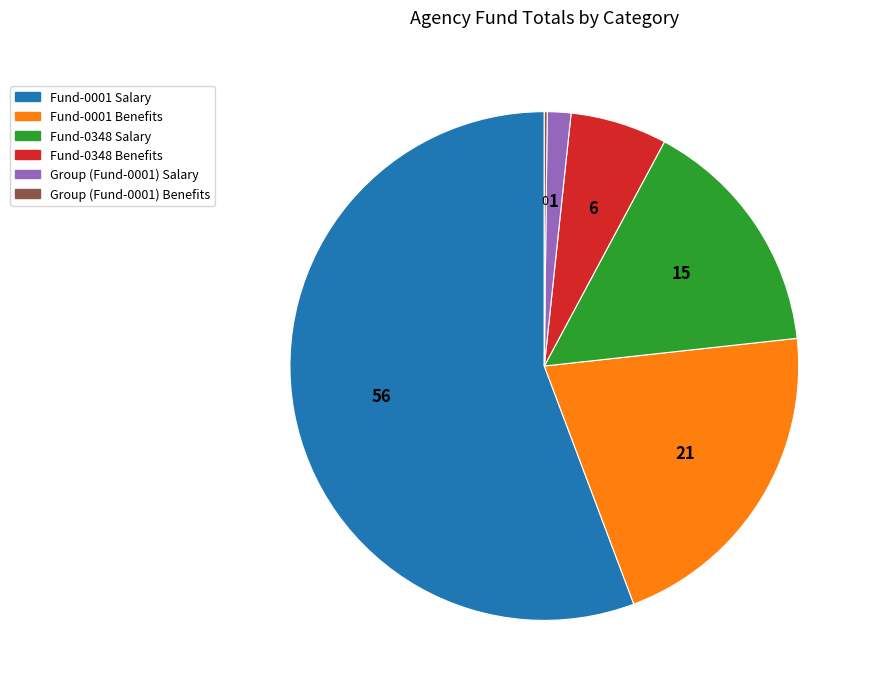

Does Group (Fund-0001) Salary represent more than half of the total?

No